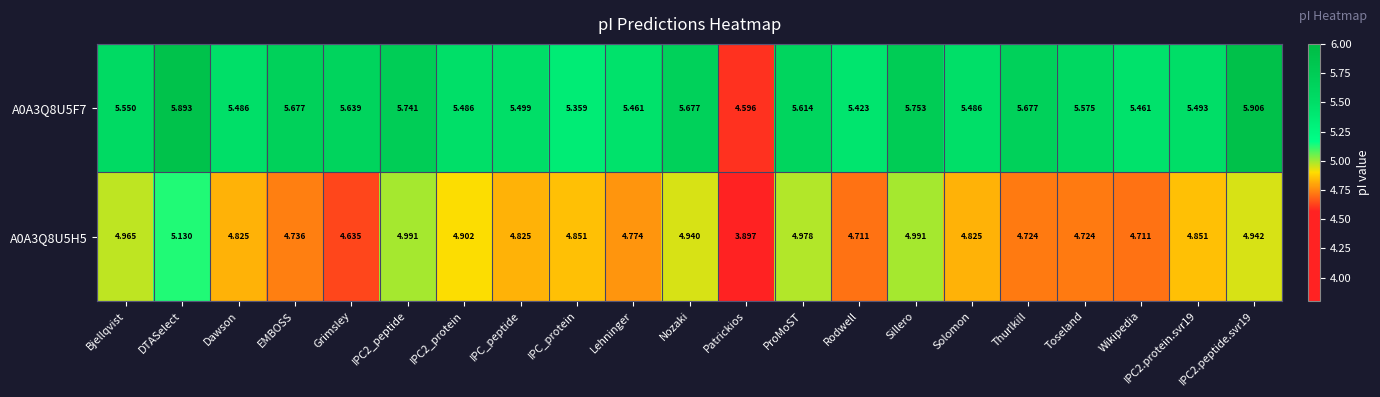

What is the difference between the highest and lowest values at Patrickios?

0.7